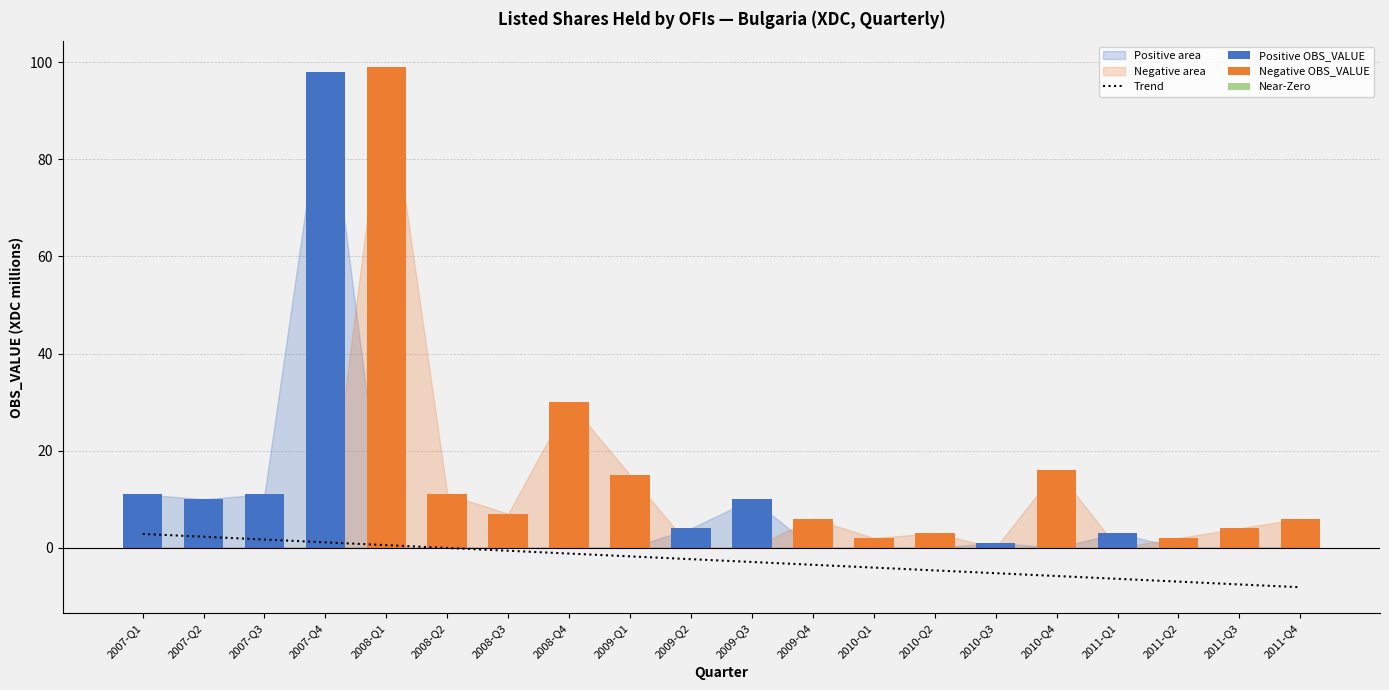

What is the label of the 17th bar from the left?

2011-Q1